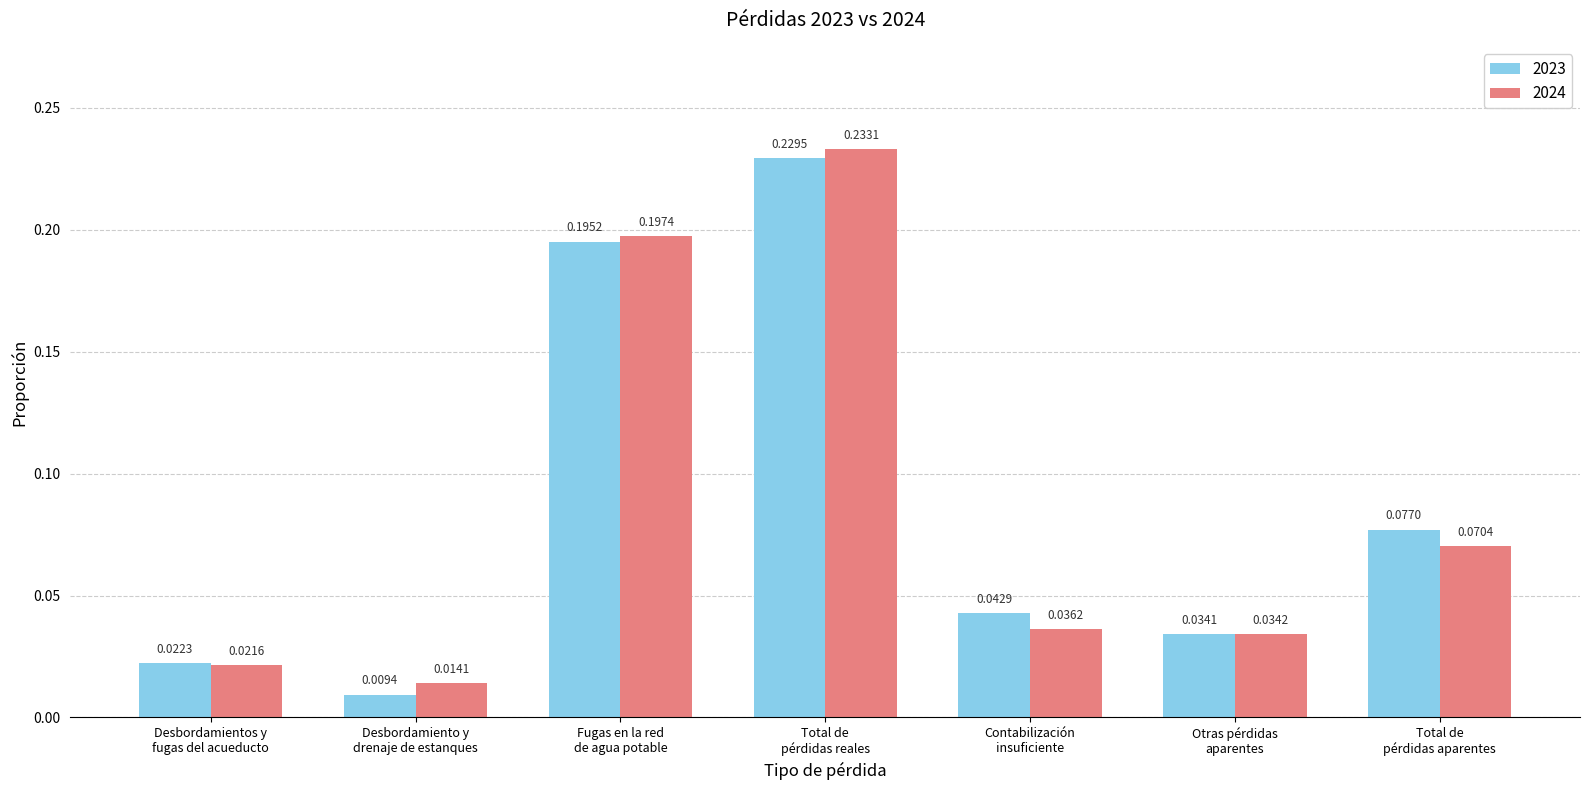

Which category has the highest value across all series?

Total de
pérdidas reales